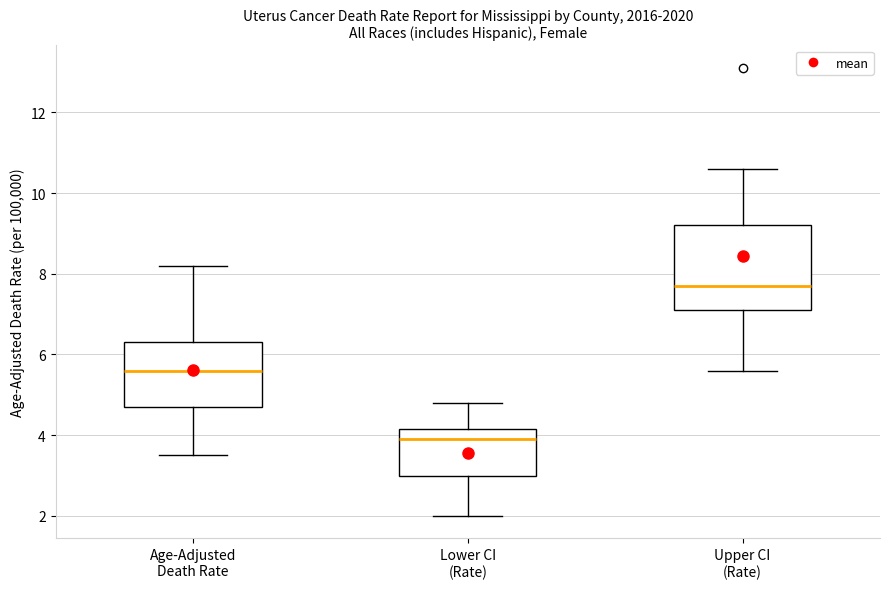

Where does the median line of the box for Lower CI (Rate) sit on the y-axis? The values are not printed on the chart, so give them approximately, as read against the axis.

4.0